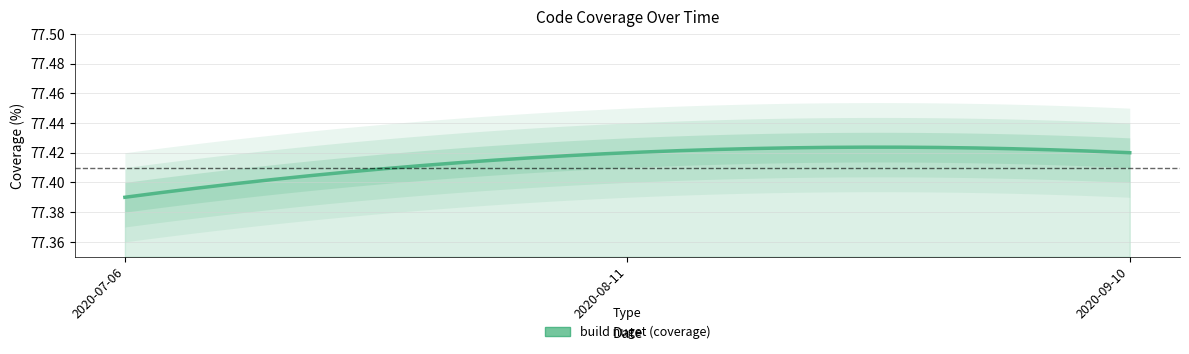

Which has a higher value, 2020-09-10 or 2020-08-11?

2020-09-10